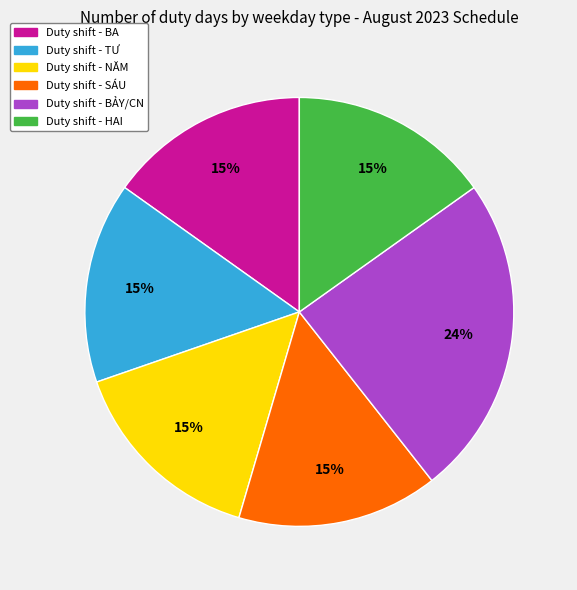

To the nearest percent, what is the average slice percentage?

17%